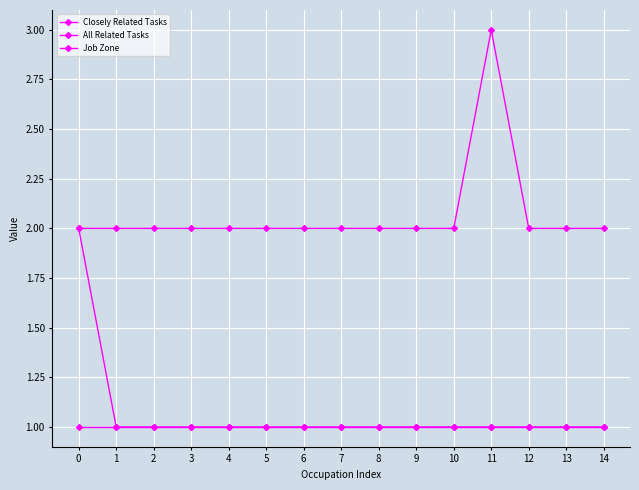

What is the approximate value of Job Zone at 8?

2